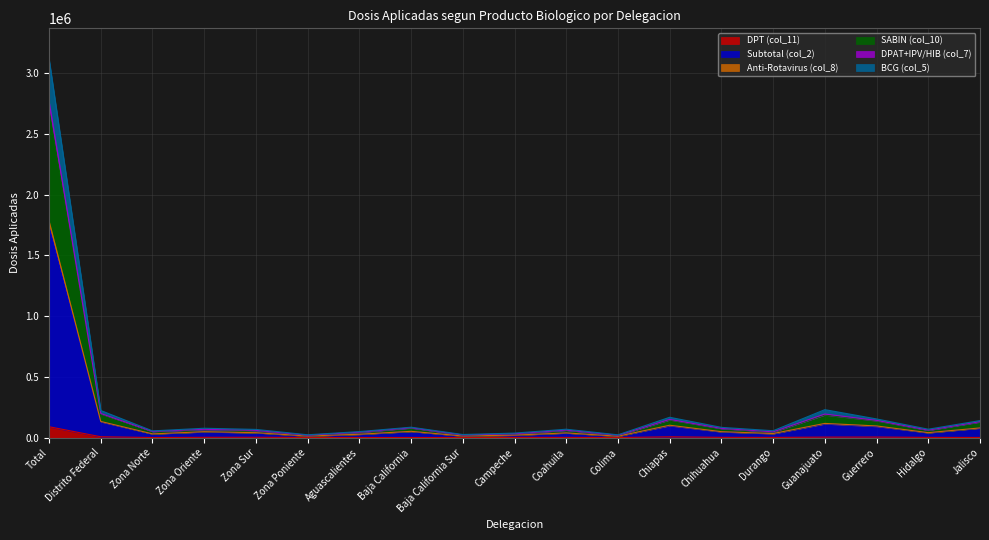

What is the difference between the maximum and minimum values in the DPT (col_11) series?

89162